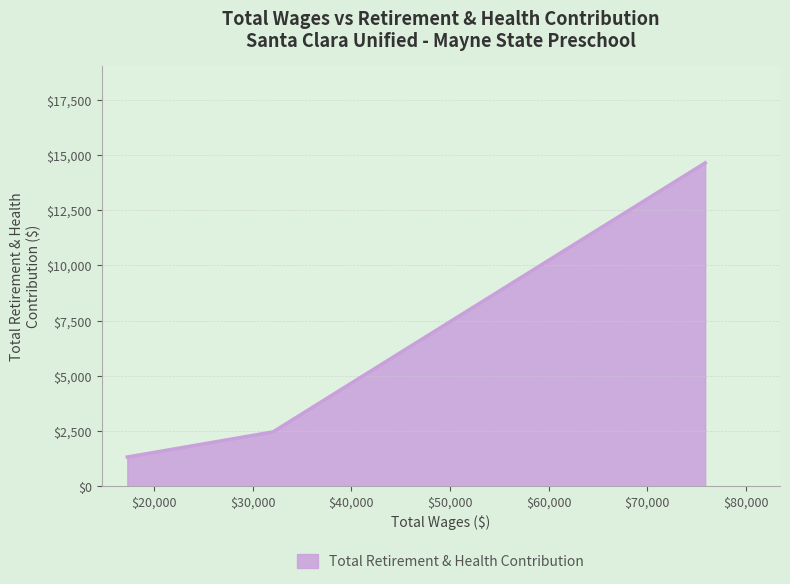

What is the difference between the maximum and minimum values?

13305